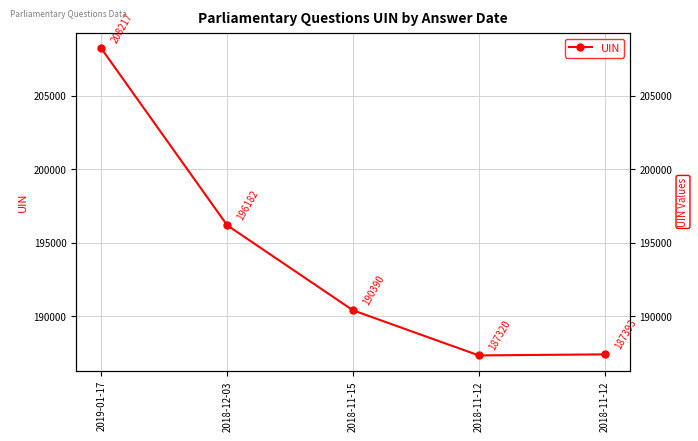

The chart shows a value of 42771 at 2018-11-12. True or false?

False